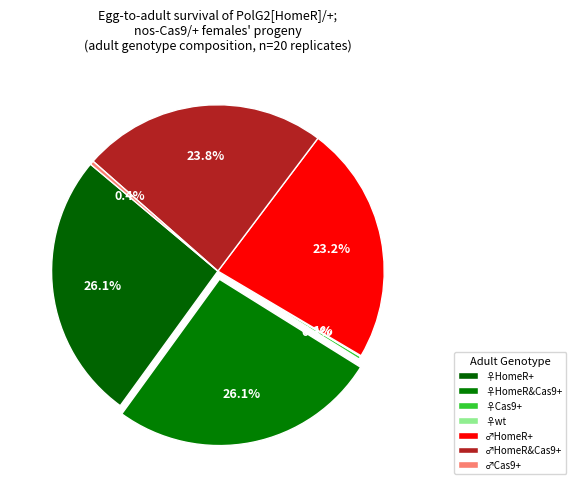

Is ♀HomeR&Cas9+ the majority of the pie?

No